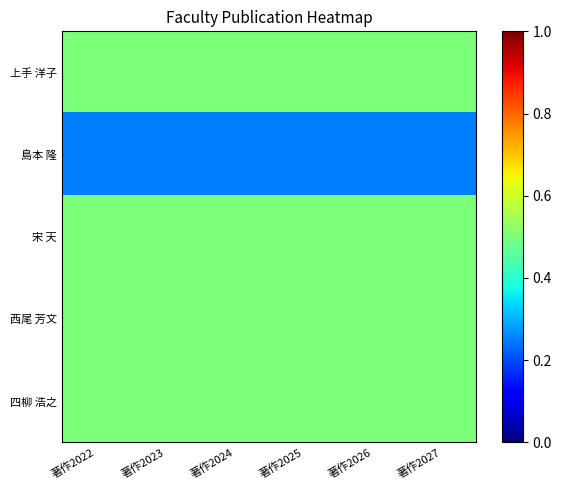

At how many categories does at least one series exceed 0?

6